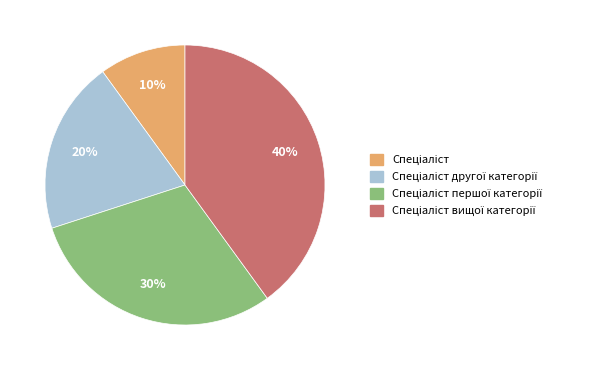

Does any single category account for the majority?

No